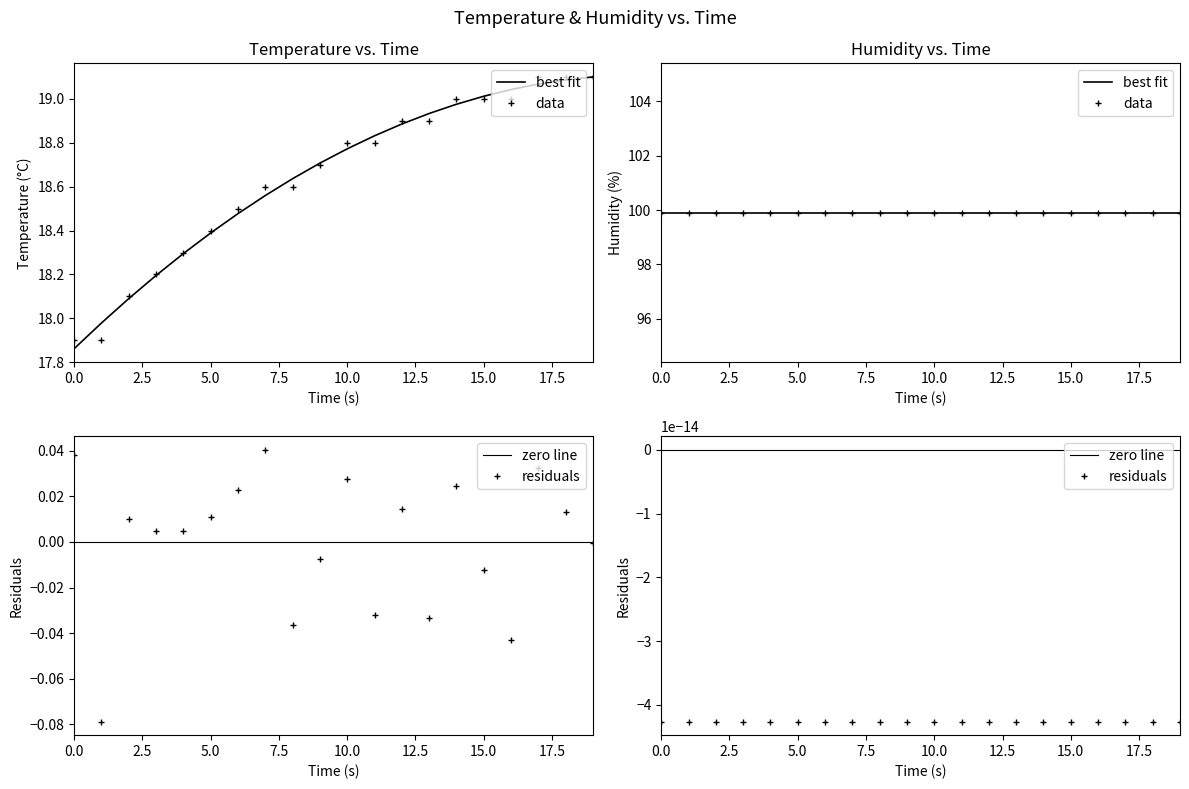

True or false: the data shows 8.1 at 04:13.

False